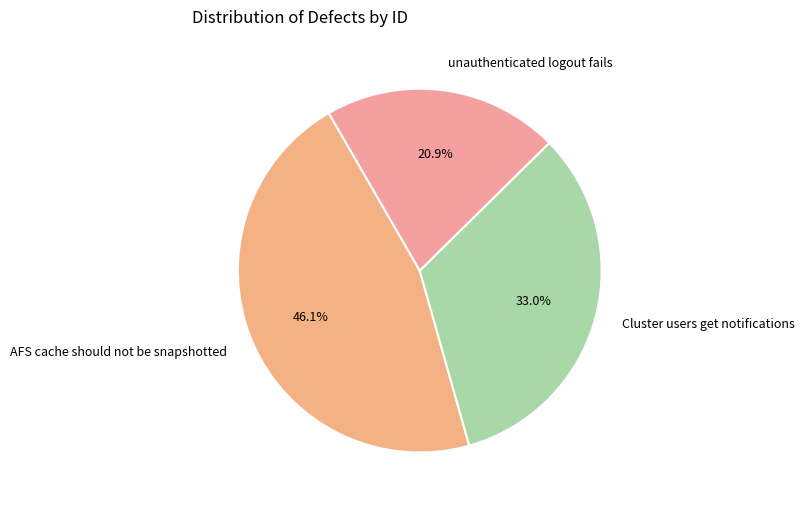

What is the smallest slice in the pie chart?

unauthenticated logout fails